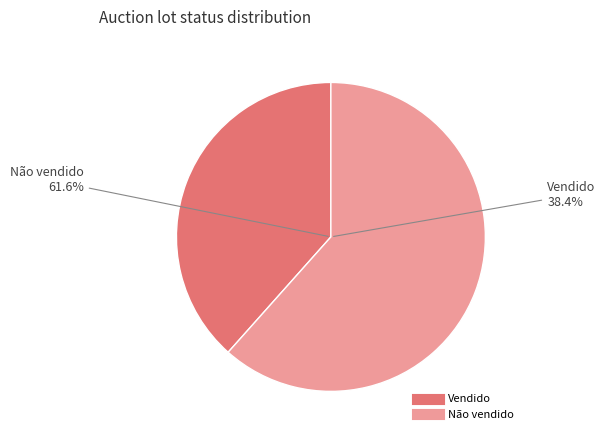

How many slices are in this pie chart?

2